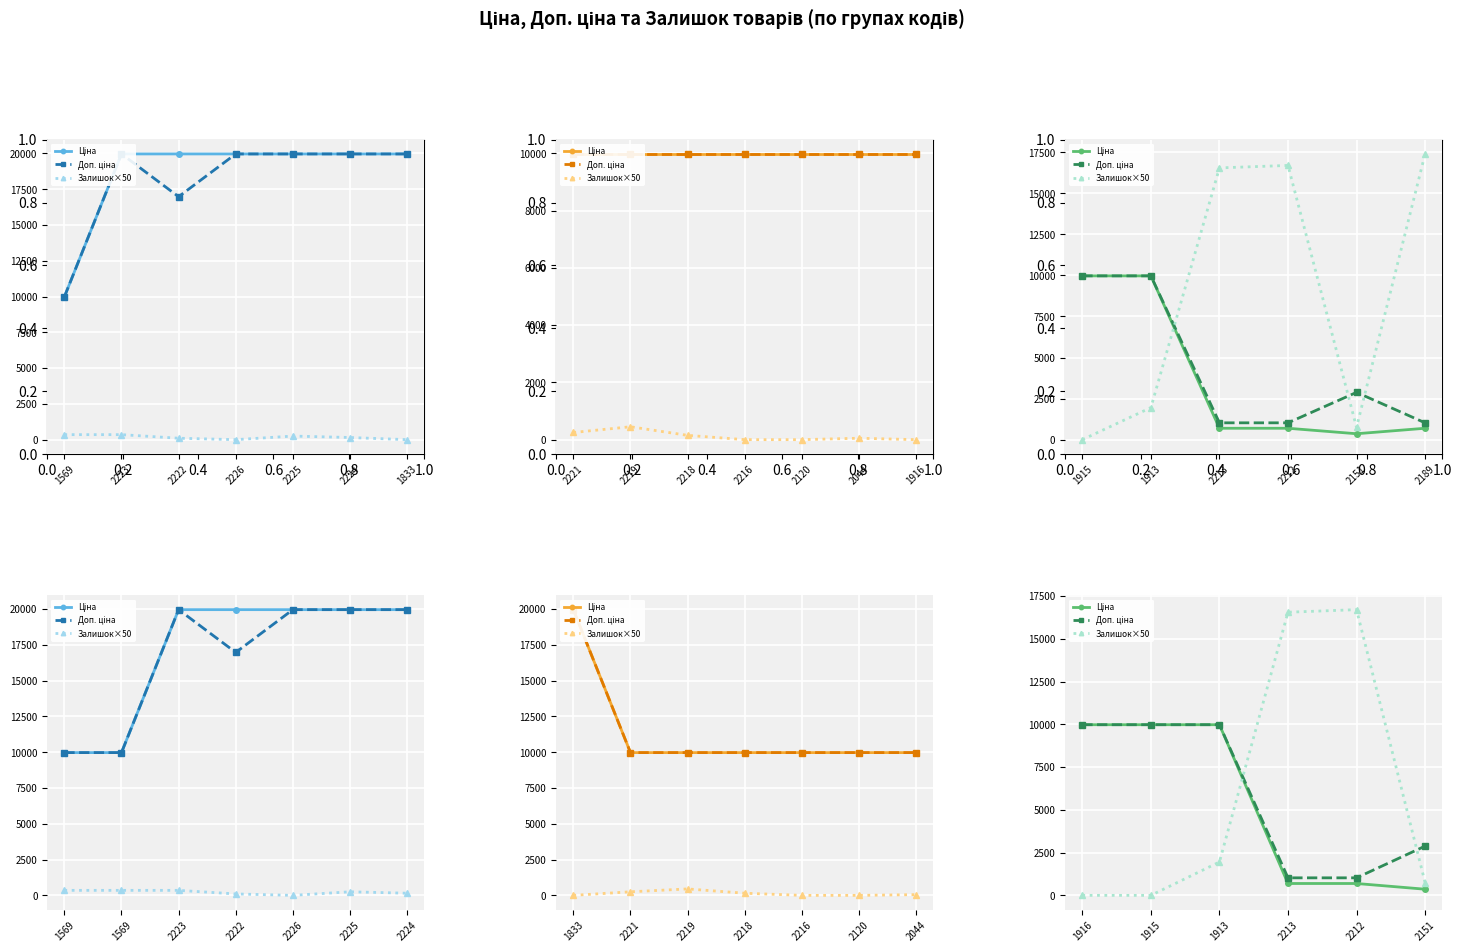

Is the value of Доп. ціна at 2151 greater than the value of Залишок×50 at 1916?

Yes